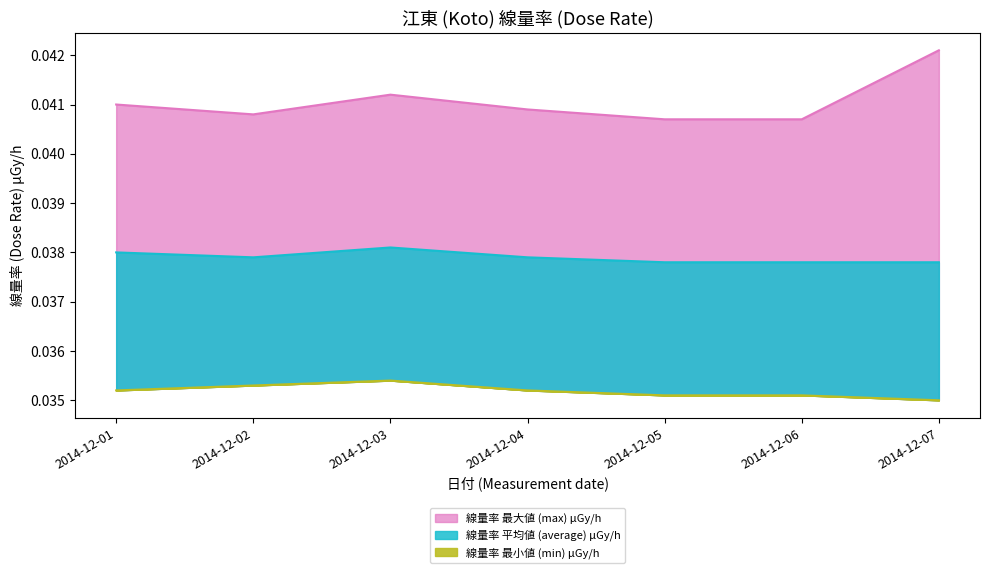

True or false: 線量率 最小値 (min) μGy/h has more than 1 interior local peaks.

False